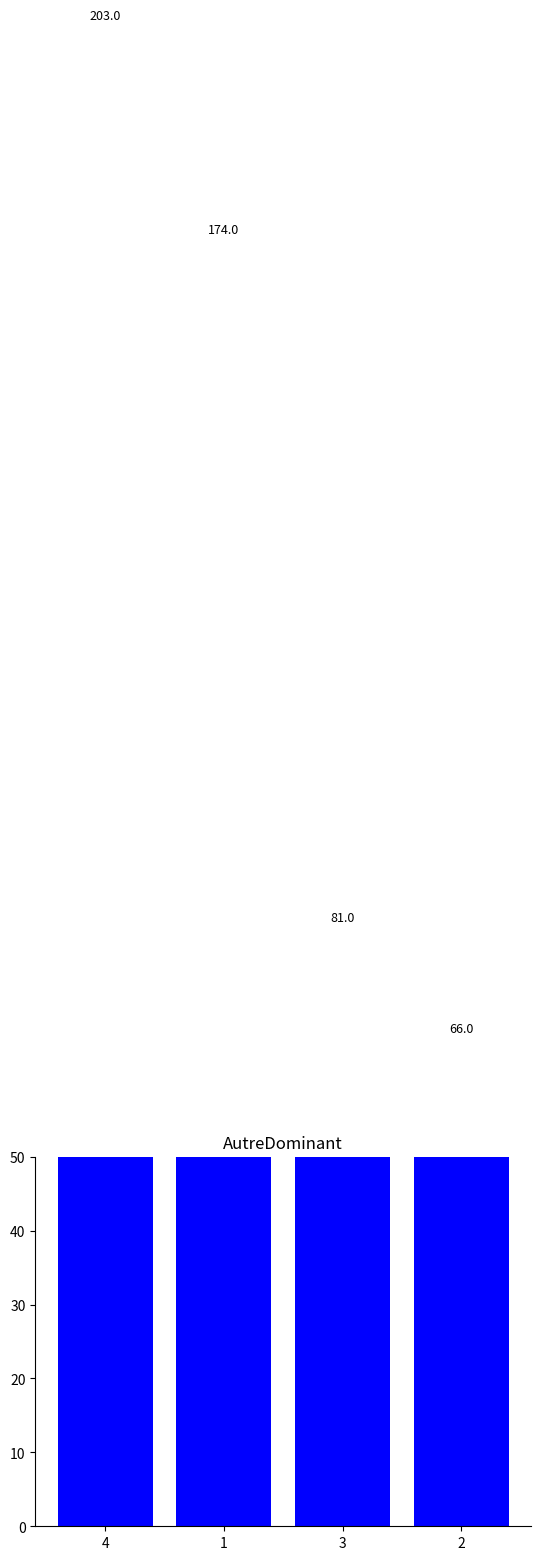

How many values are between 81 and 203?

3